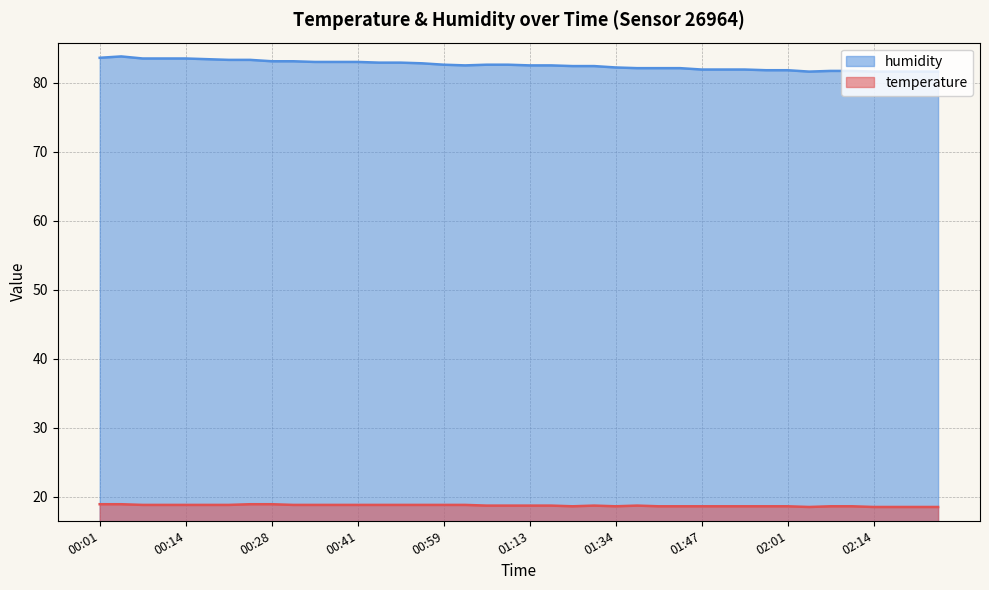

How many interior local peaks does the humidity series have?

1